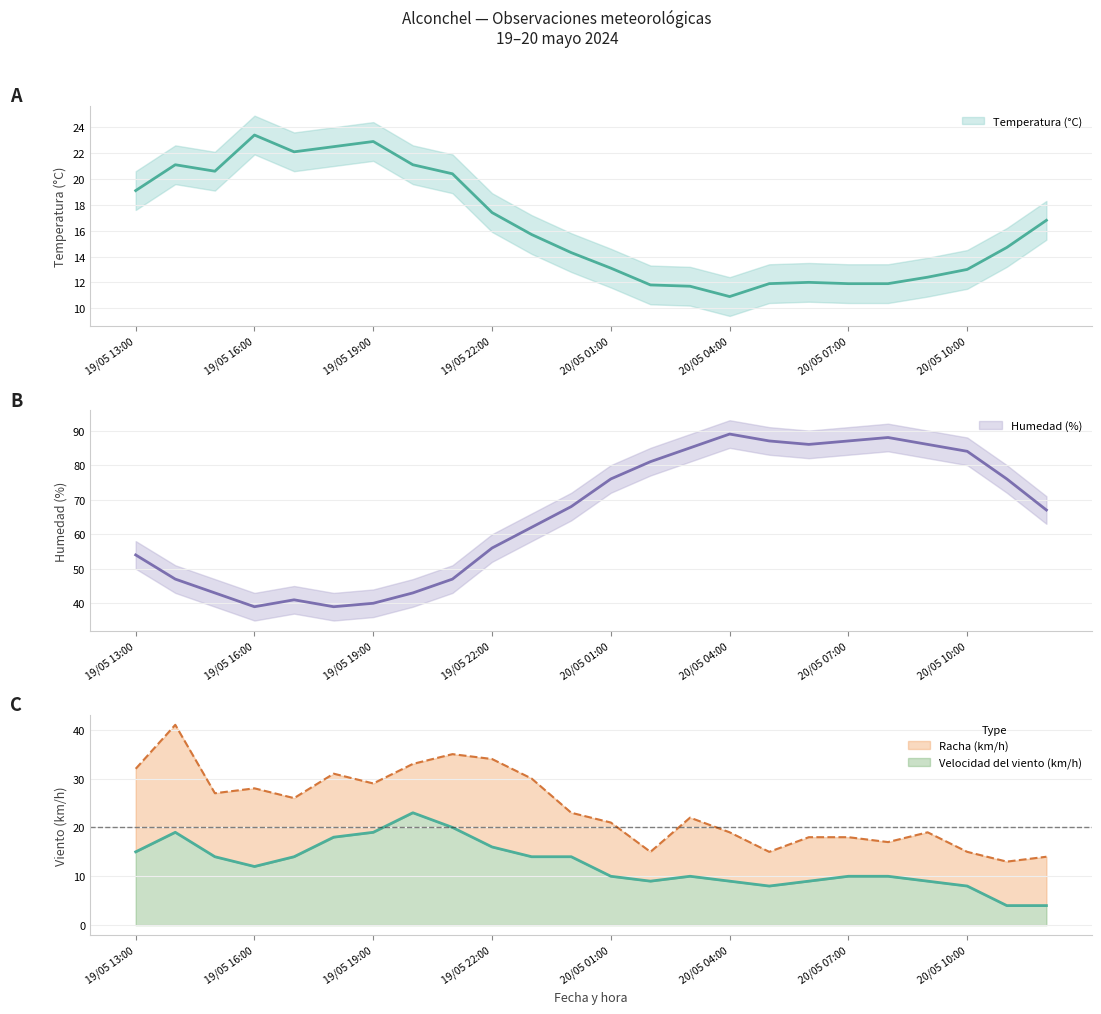

Reading left to right, what are all the values shown in this chart?

Temperatura (°C): 19.1	21.1	20.6	23.4	22.1	22.5	22.9	21.1	20.4	17.4	15.7	14.3	13.1	11.8	11.7	10.9	11.9	12.0	11.9	11.9	12.4	13.0	14.7	16.8
Velocidad del viento (km/h): 15.0	19.0	14.0	12.0	14.0	18.0	19.0	23.0	20.0	16.0	14.0	14.0	10.0	9.0	10.0	9.0	8.0	9.0	10.0	10.0	9.0	8.0	4.0	4.0
Humedad (%): 54.0	47.0	43.0	39.0	41.0	39.0	40.0	43.0	47.0	56.0	62.0	68.0	76.0	81.0	85.0	89.0	87.0	86.0	87.0	88.0	86.0	84.0	76.0	67.0
Racha (km/h): 32.0	41.0	27.0	28.0	26.0	31.0	29.0	33.0	35.0	34.0	30.0	23.0	21.0	15.0	22.0	19.0	15.0	18.0	18.0	17.0	19.0	15.0	13.0	14.0